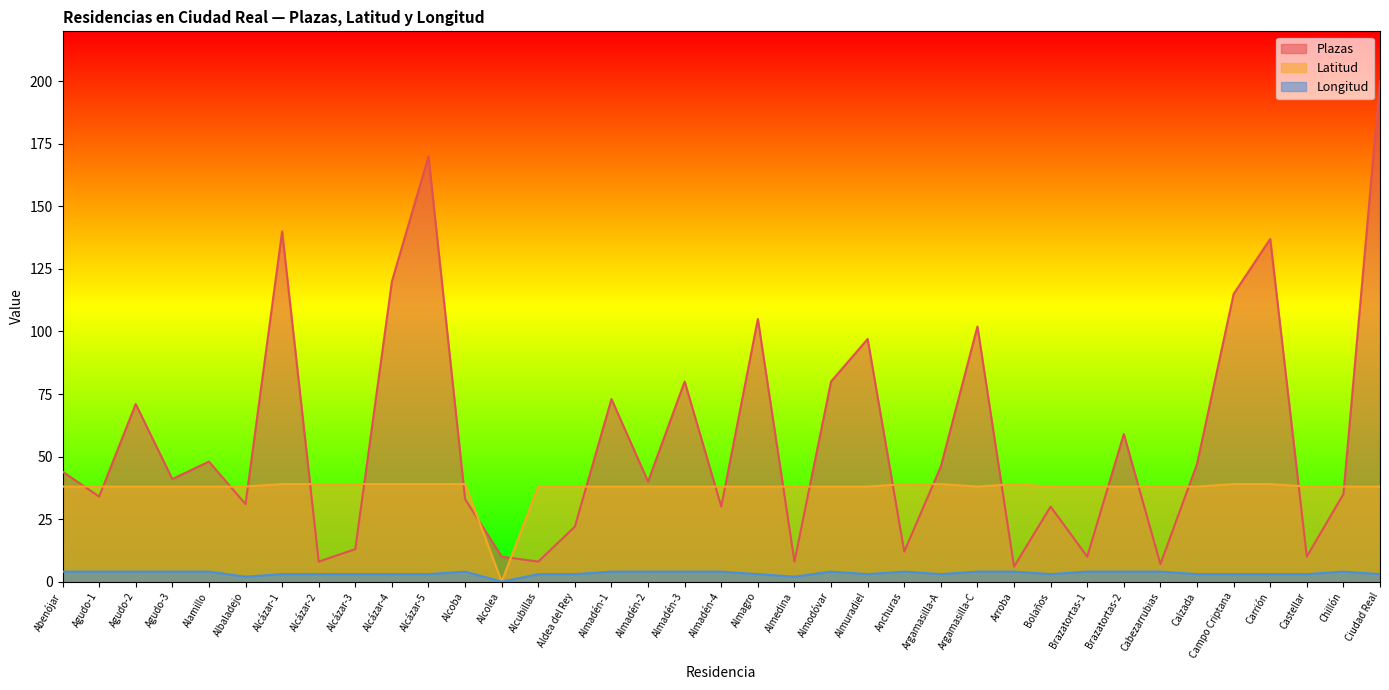

The Latitud series shows 50 at Almadén-1. True or false?

False